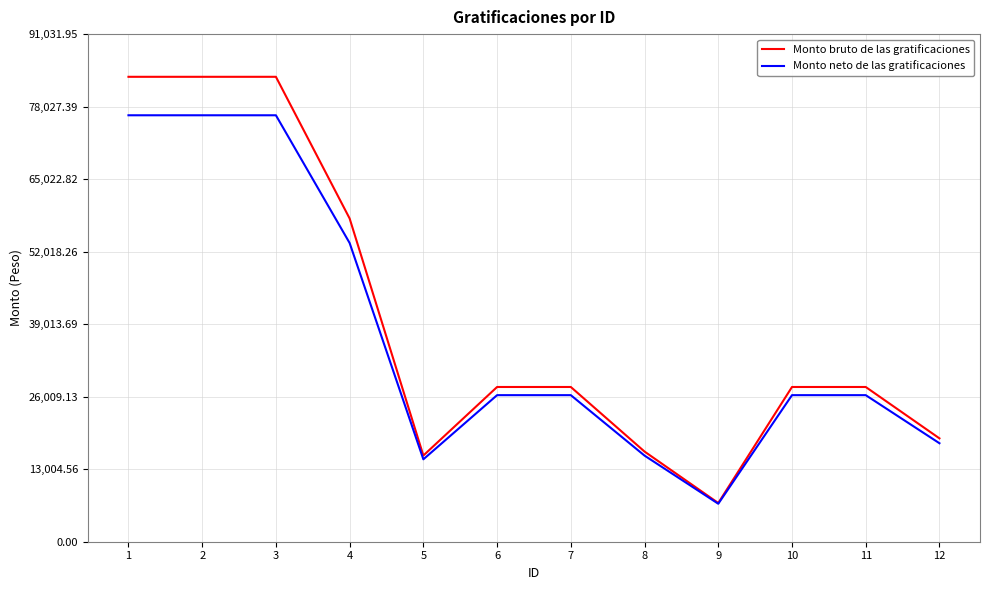

Is this an area chart (filled region under the line)?

No